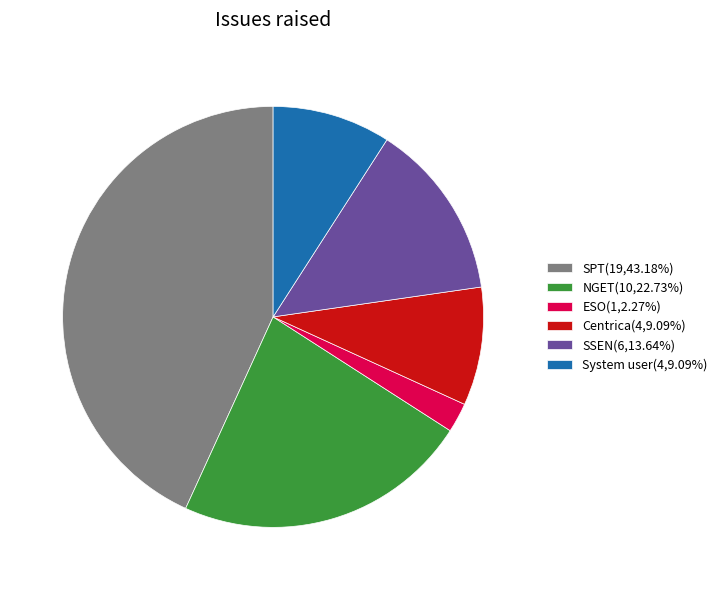

How many slices are in this pie chart?

6